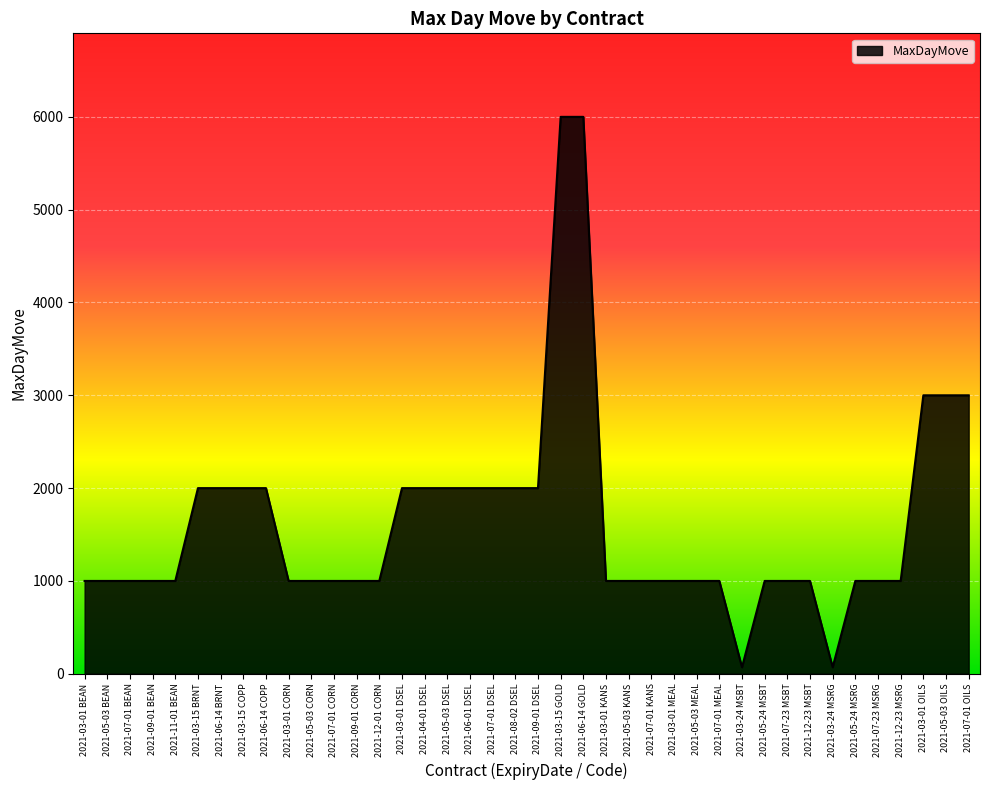

What is the greatest value displayed?

6000